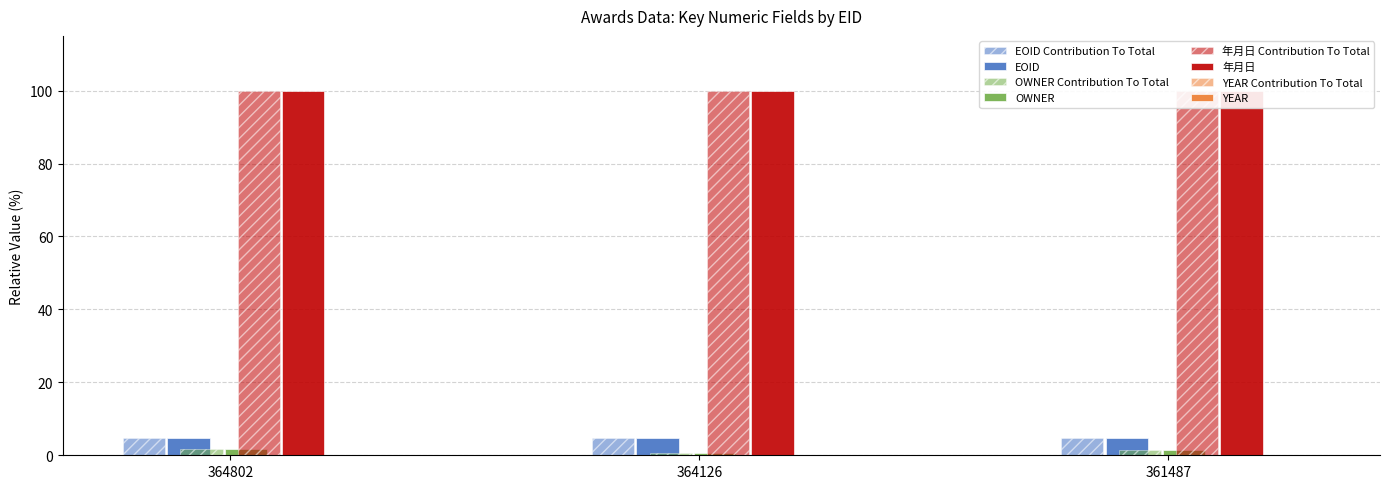

Which series has the largest total across all categories?

年月日